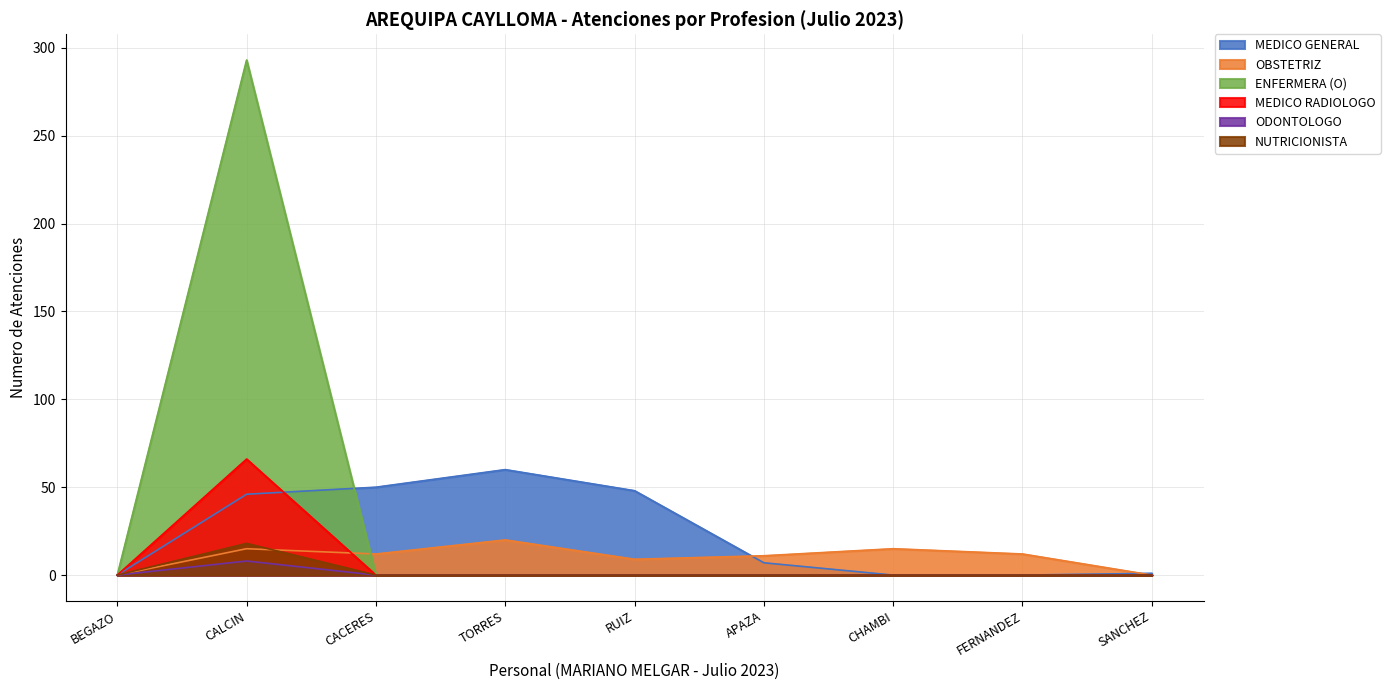

True or false: ODONTOLOGO and MEDICO GENERAL intersect in this chart.

False